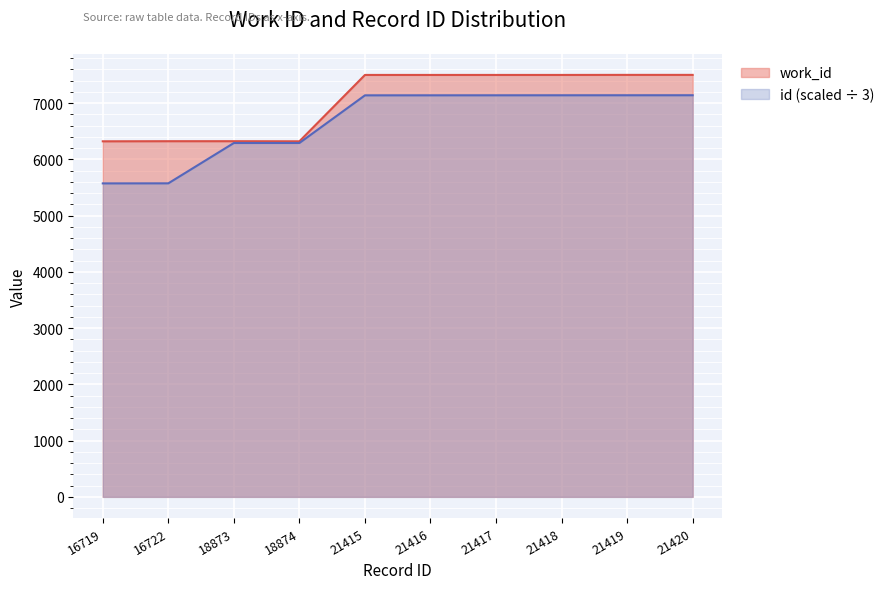

Between 18874 and 21418, which series saw the biggest shift?

work_id